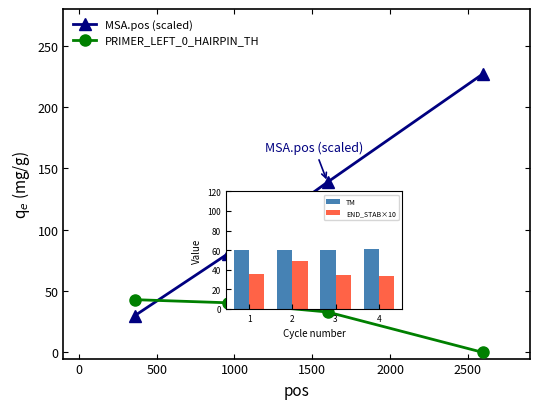

Does the chart contain stacked bars?

No